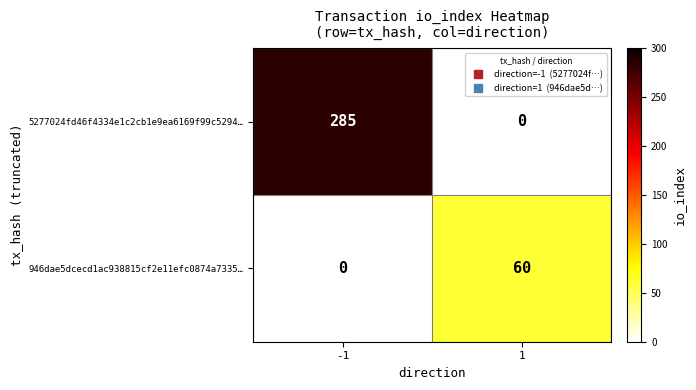

How many series are shown in this chart?

2